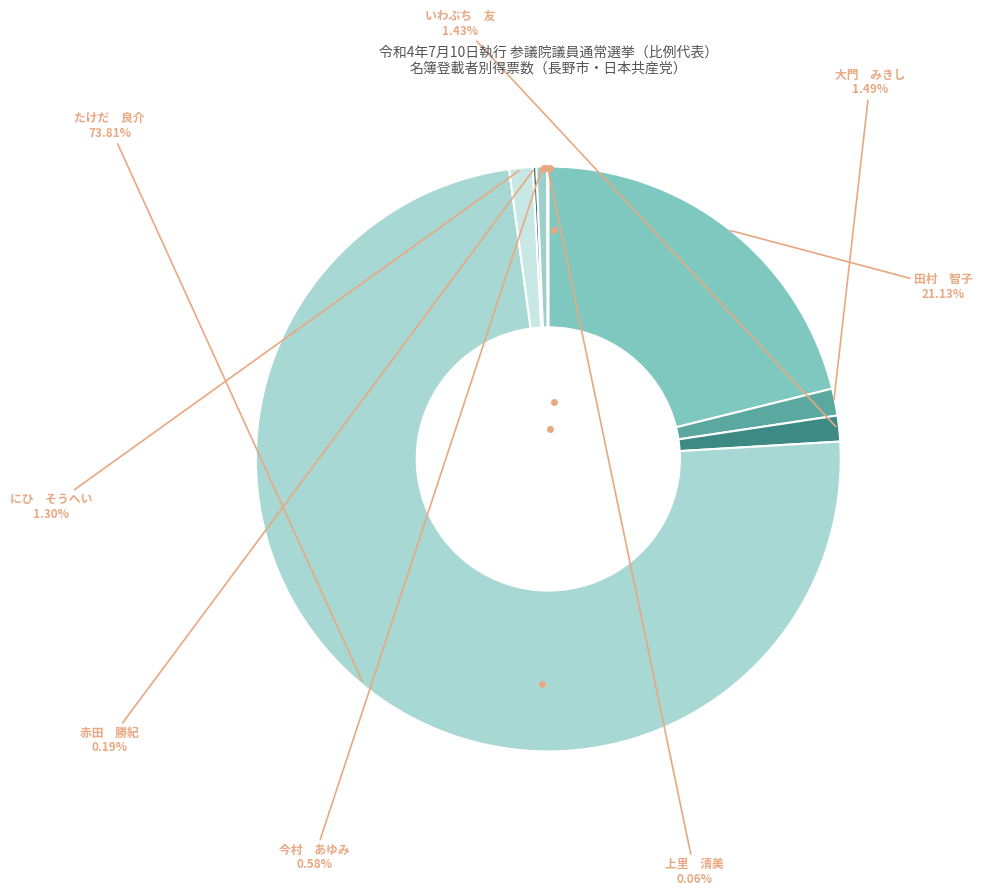

Which slice is the largest?

たけだ 良介